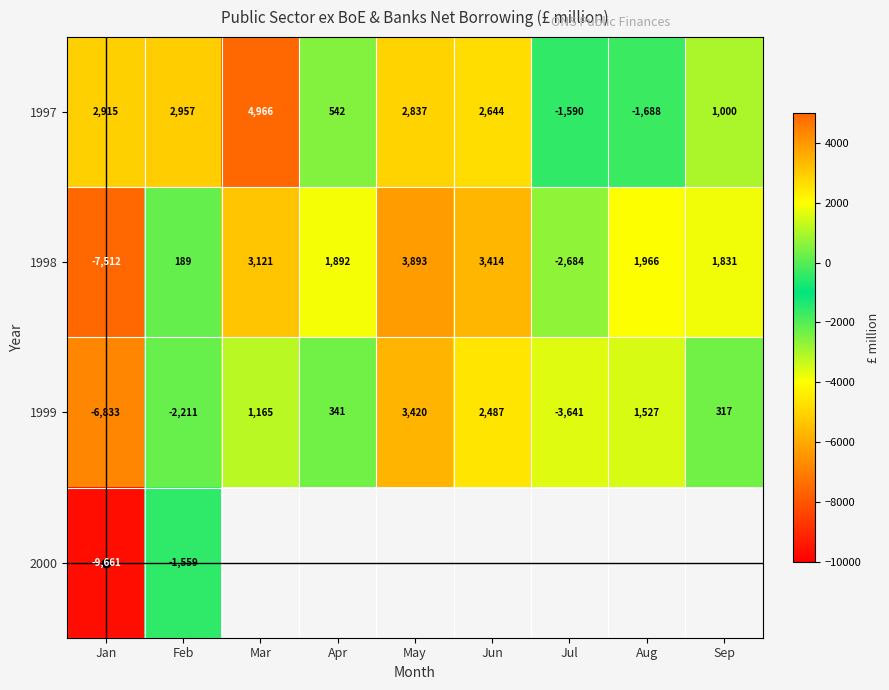

What is the lowest value of the 1997 series?

-1688